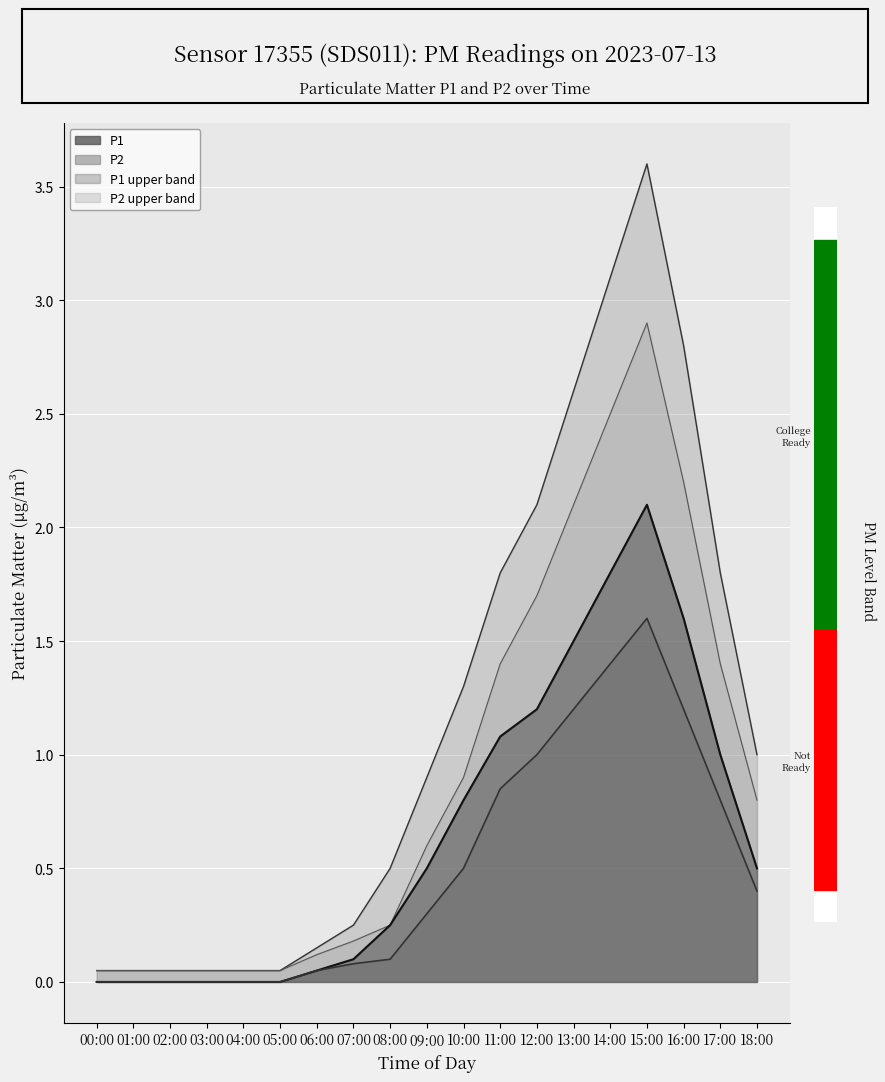

What is the label of the 17th point from the left?

16:00